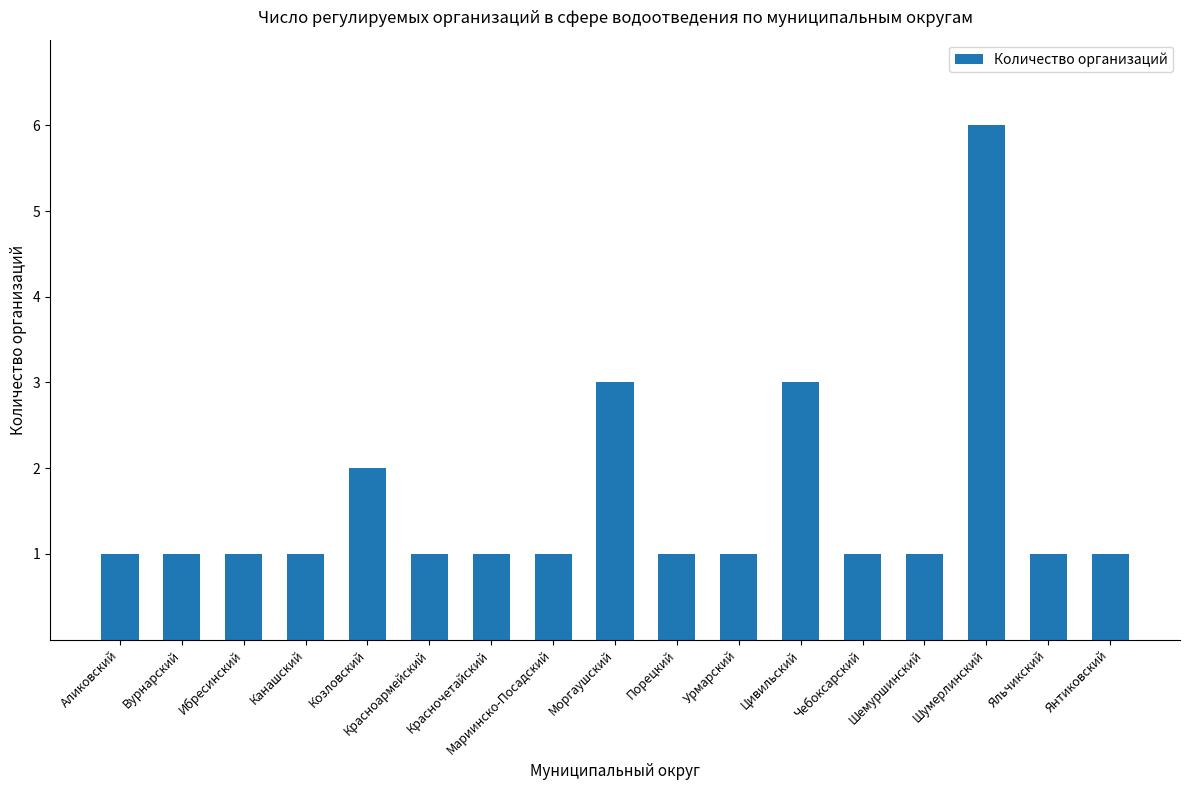

Reading left to right, list all the values displayed in this chart.

1	1	1	1	2	1	1	1	3	1	1	3	1	1	6	1	1